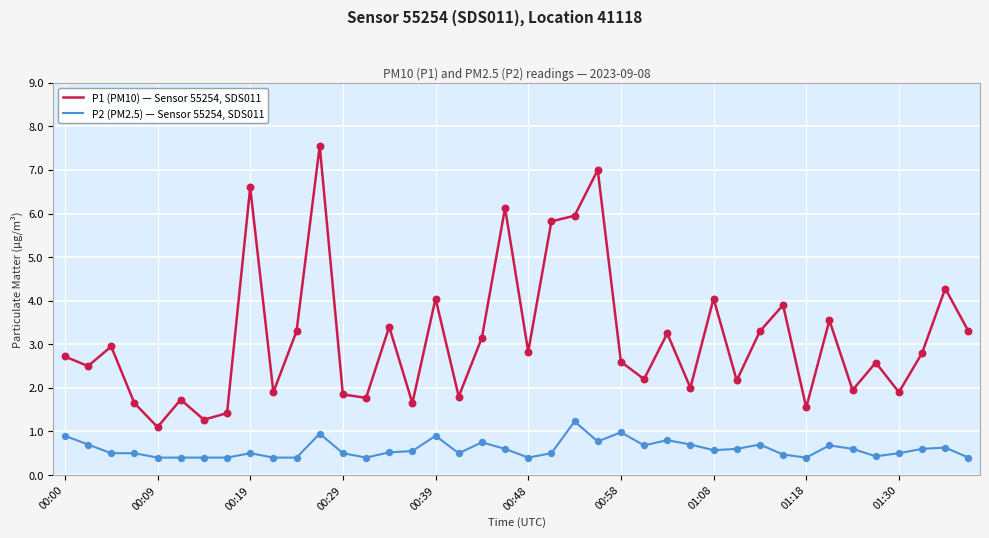

At how many categories does at least one series exceed 4?

9